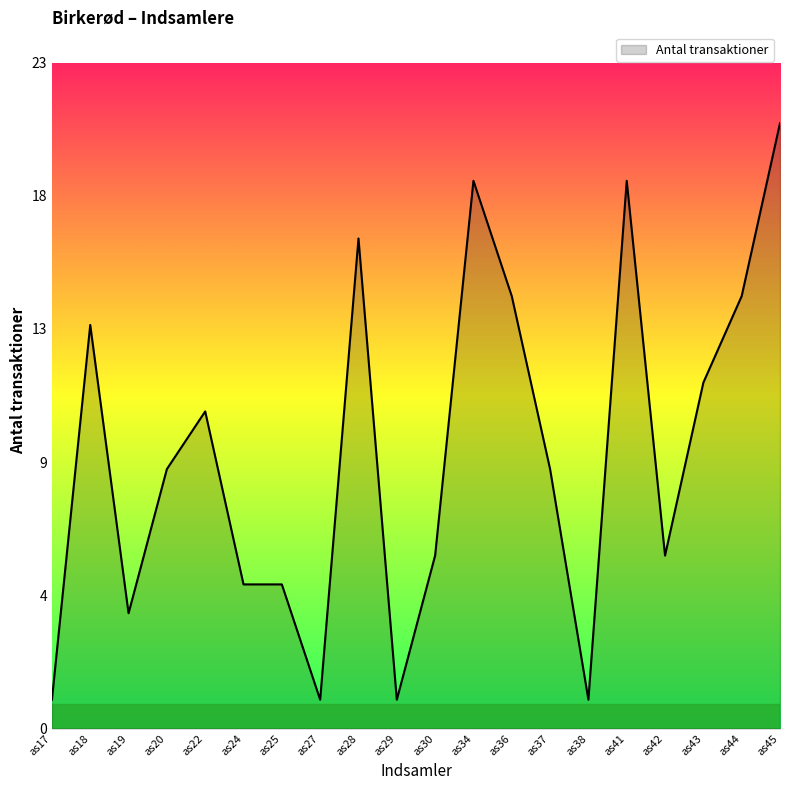

Rank the categories by value from highest to lowest.

as45, as34, as41, as28, as36, as44, as18, as43, as22, as20, as37, as30, as42, as24, as25, as19, as17, as27, as29, as38